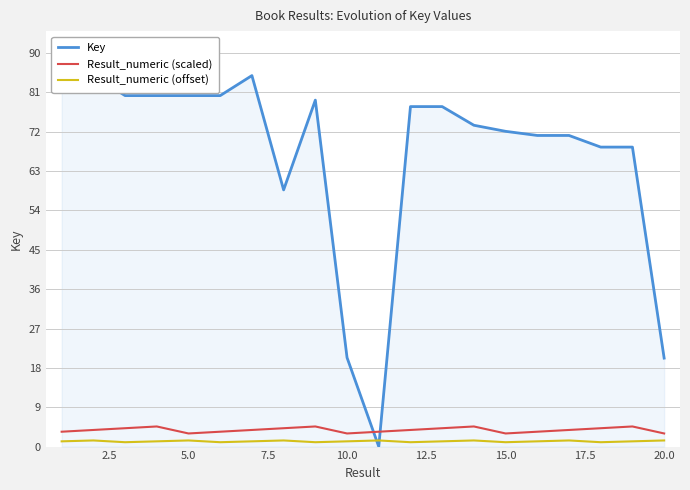

Which series has the widest spread of values?

Key